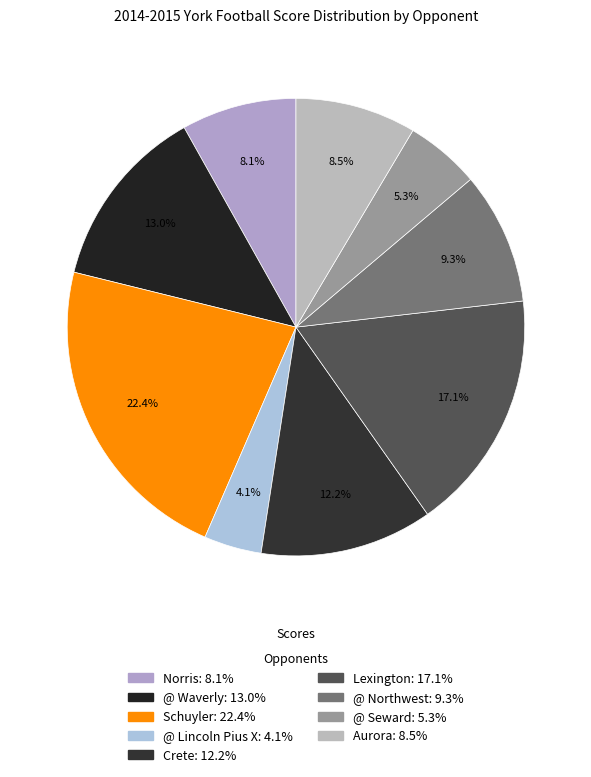

To the nearest percent, what portion does Schuyler represent?

22%